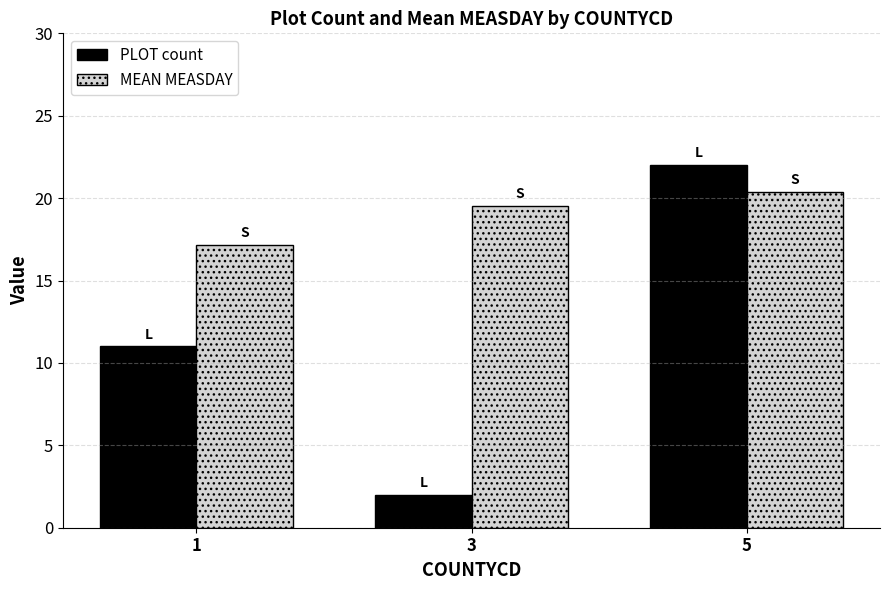

At which category does the chart reach its peak across all series?

5